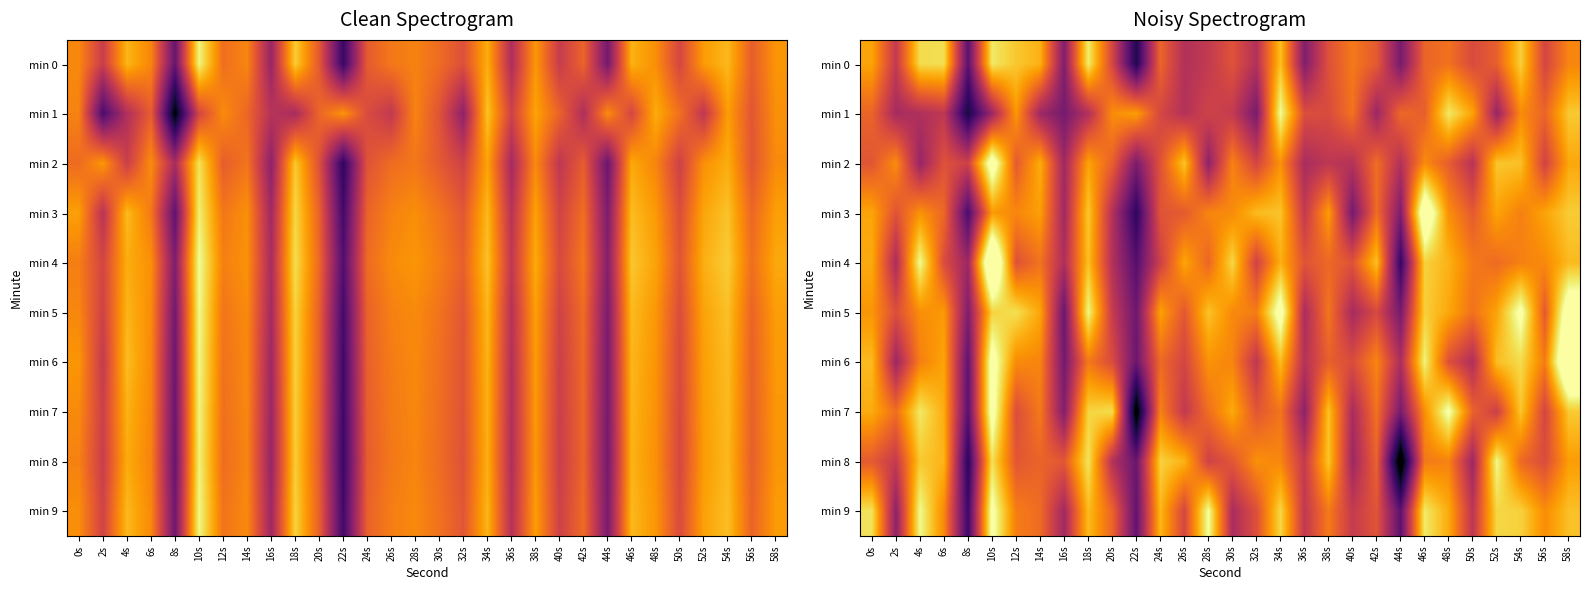

At which category does the chart reach its minimum across all series?

44s